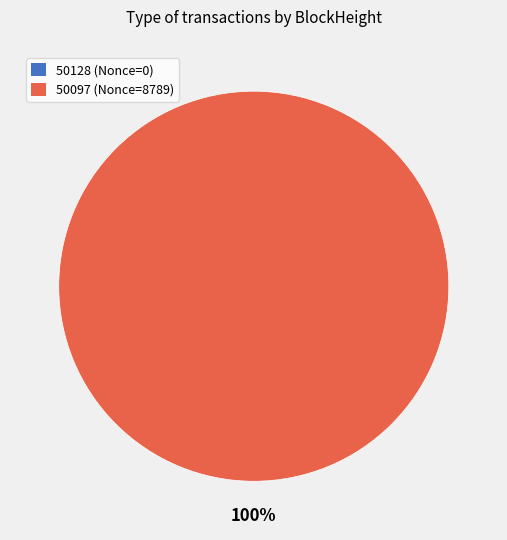

What percentage do 50097 and 50128 together represent?

100.0%